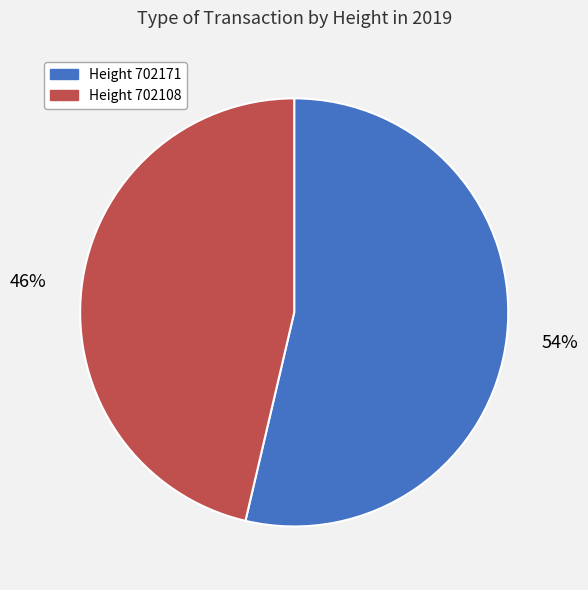

To the nearest percent, what is the average slice percentage?

50%